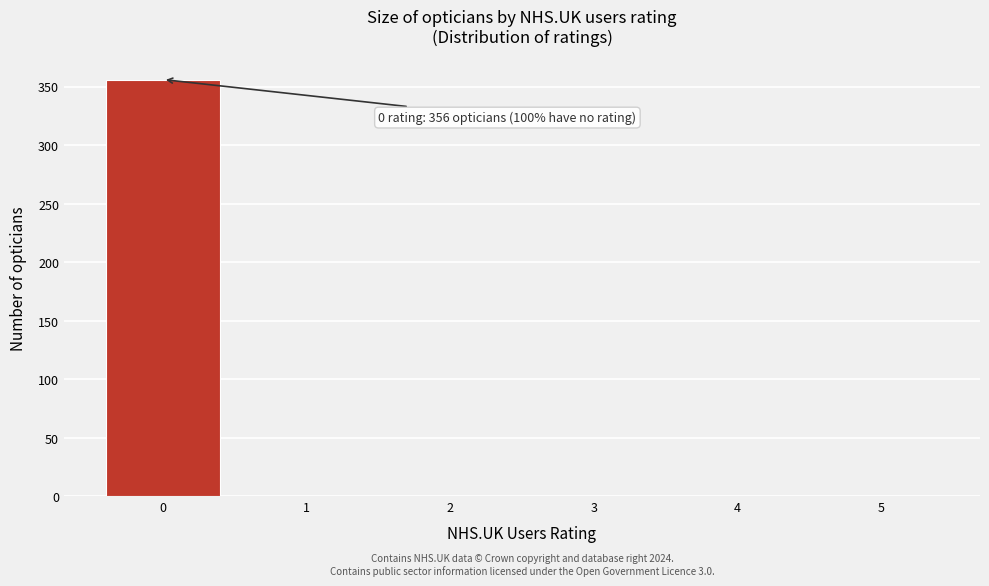

Over which range of the x-axis is the bar tallest?

-0.5 to 0.5